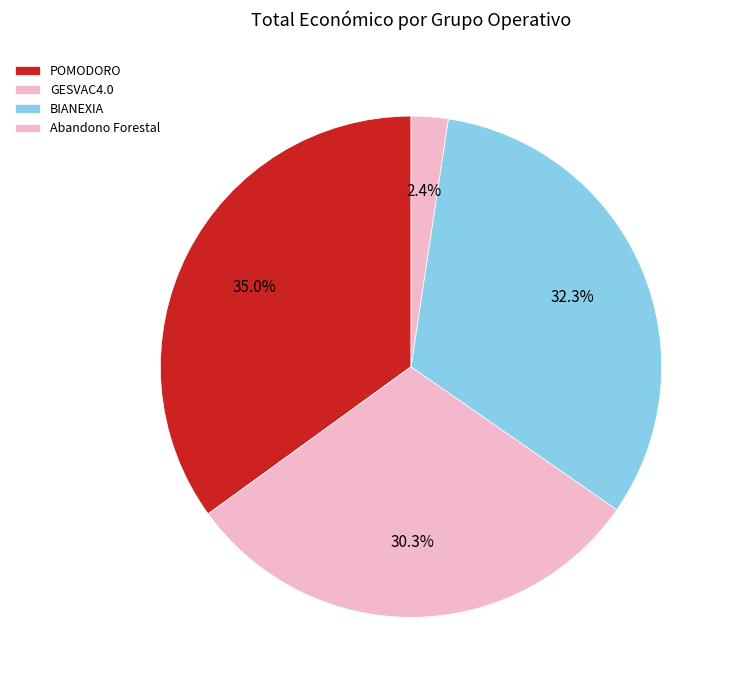

How many segments does this pie chart have?

4